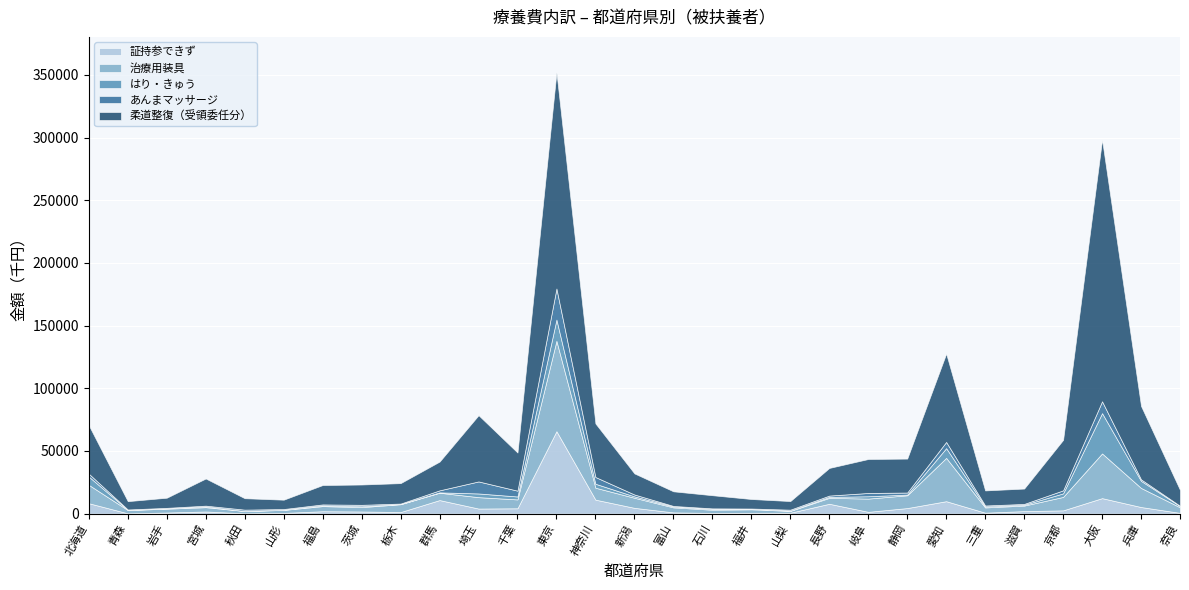

List the labels in order of 柔道整復（受領委任分） value, smallest first.

青森, 山梨, 山形, 福井, 岩手, 秋田, 石川, 富山, 三重, 滋賀, 奈良, 福島, 茨城, 栃木, 新潟, 宮城, 長野, 群馬, 静岡, 岐阜, 千葉, 北海道, 京都, 神奈川, 埼玉, 兵庫, 愛知, 東京, 大阪